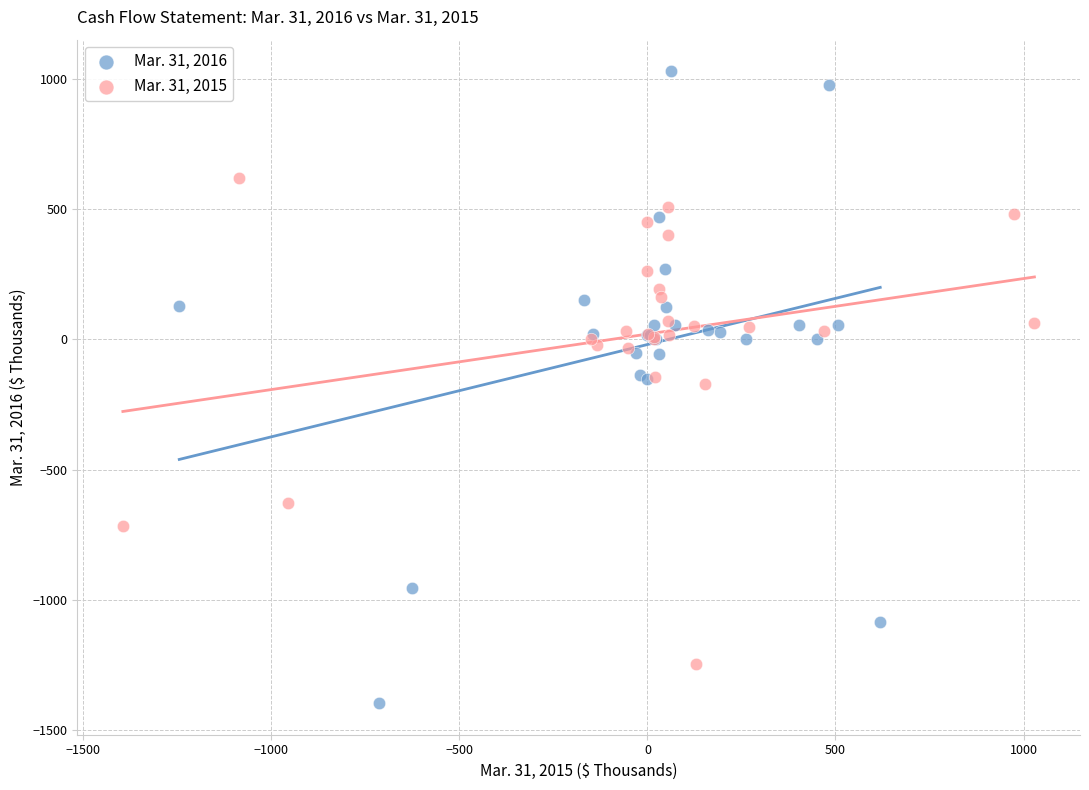

Which series contains the highest Y value?

Mar. 31, 2016